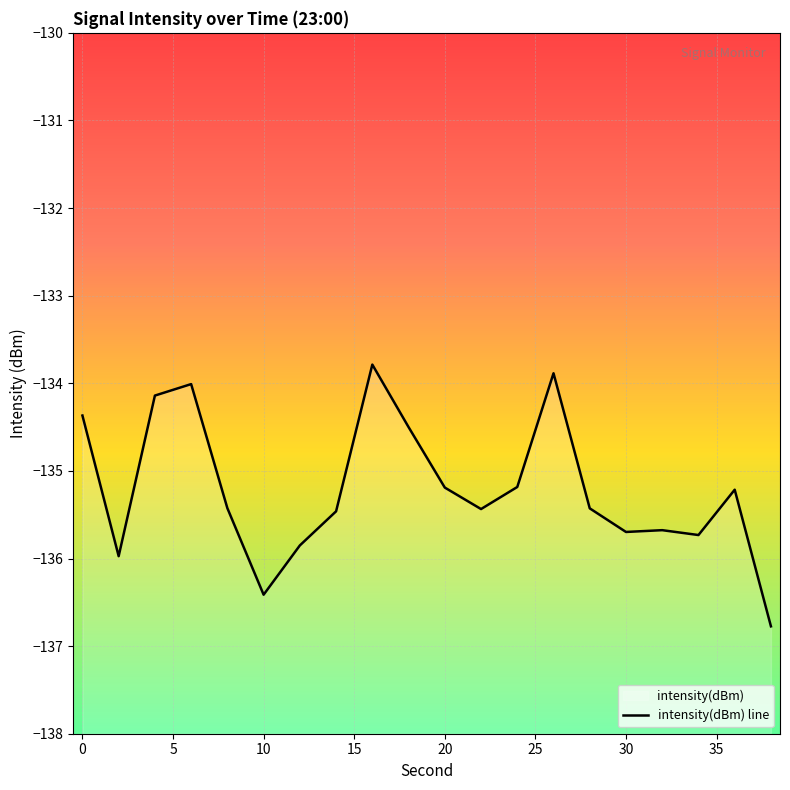

List the labels in order of value, smallest first.

38, 10, 2, 12, 34, 30, 32, 14, 22, 28, 8, 36, 20, 24, 18, 0, 4, 6, 26, 16